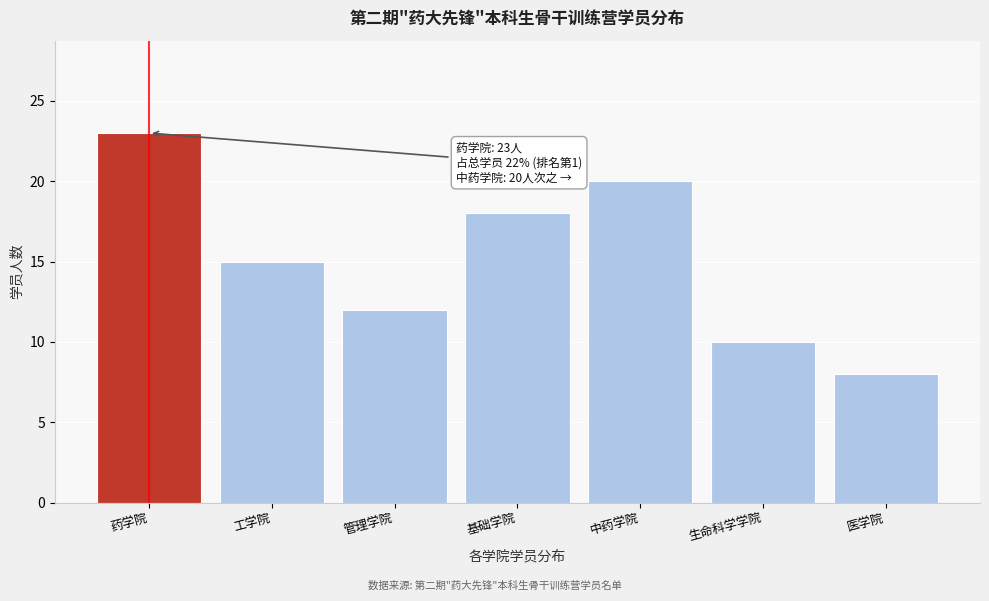

Reading right to left, what are all the values shown in this chart?

8	10	20	18	12	15	23